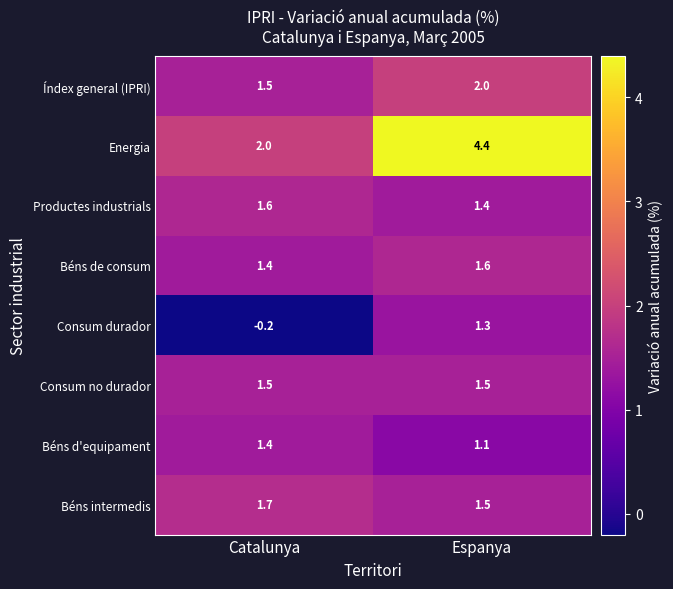

How many values in the Consum durador series are below 1?

1